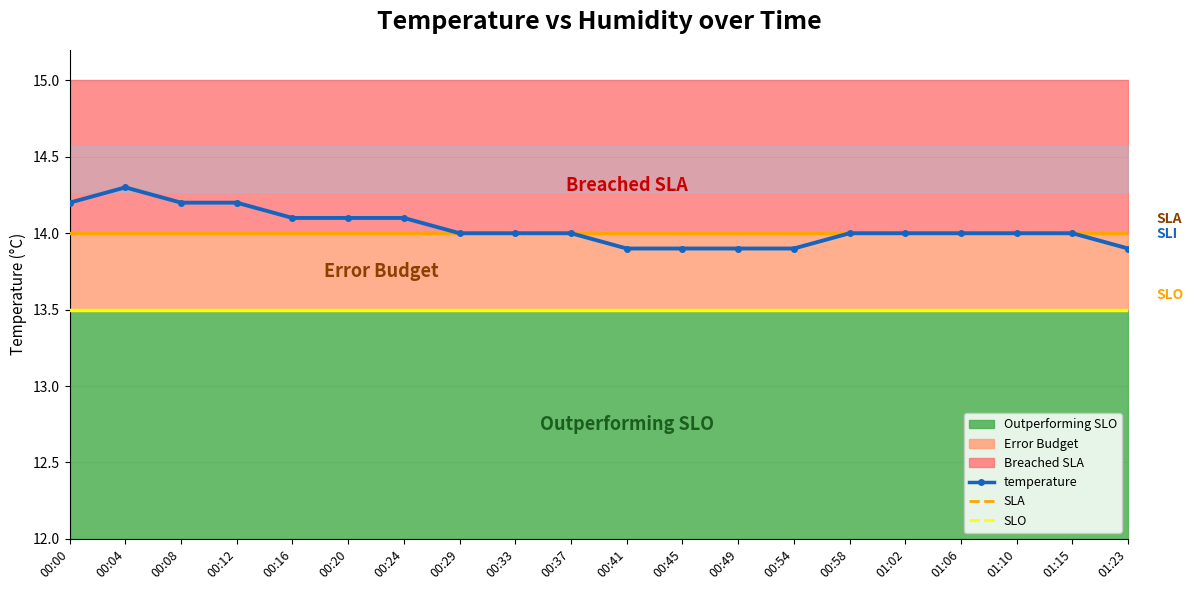

What is the average value?

14.0